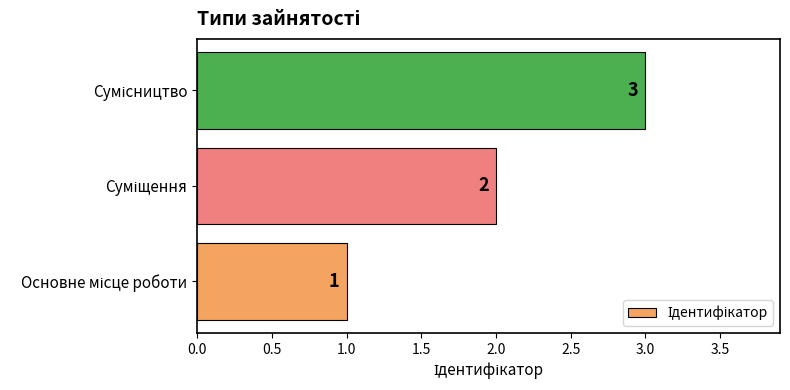

Count the values in the range 1 to 3.

3